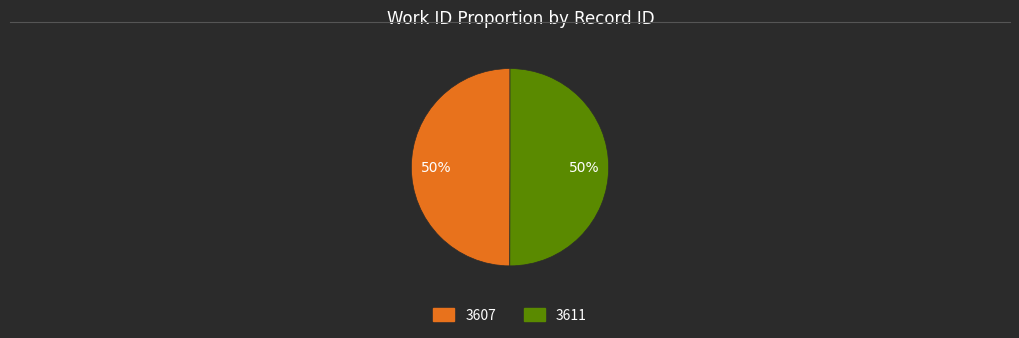

What is the ratio of the value at 3611 to the value at 3607?

1.0